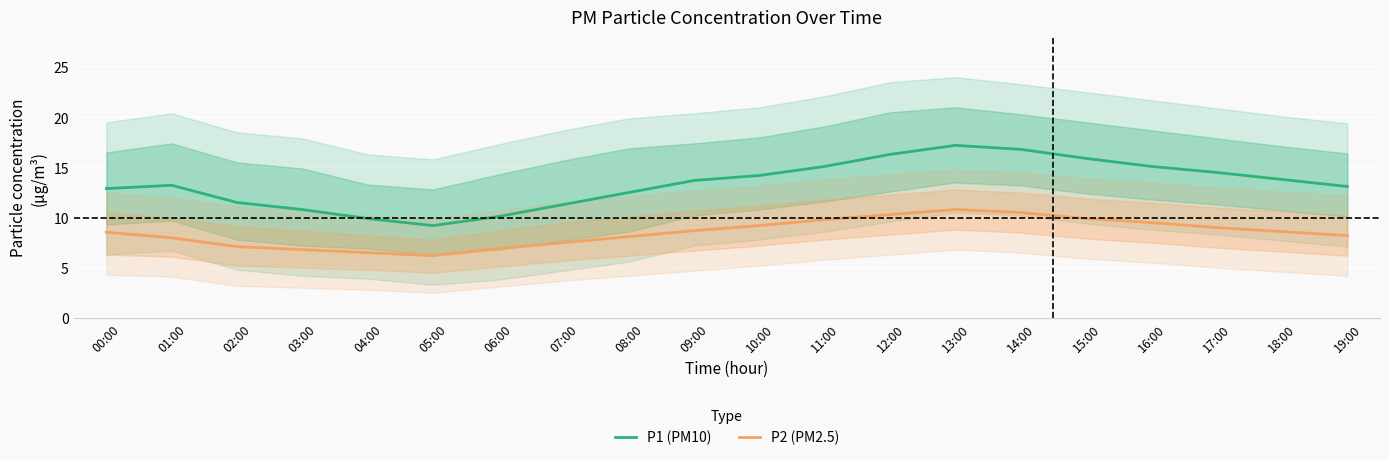

Is the value of P1 (PM10) at 17:00 greater than the value of P2 (PM2.5) at 08:00?

Yes